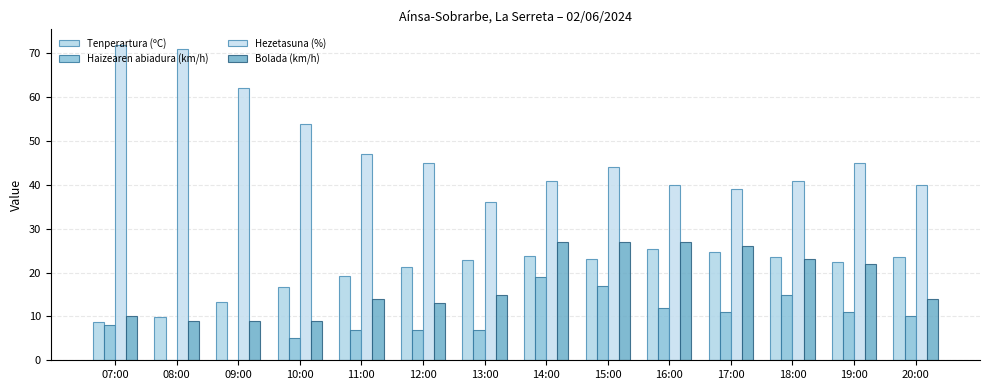

Count the number of categories in the chart.

14